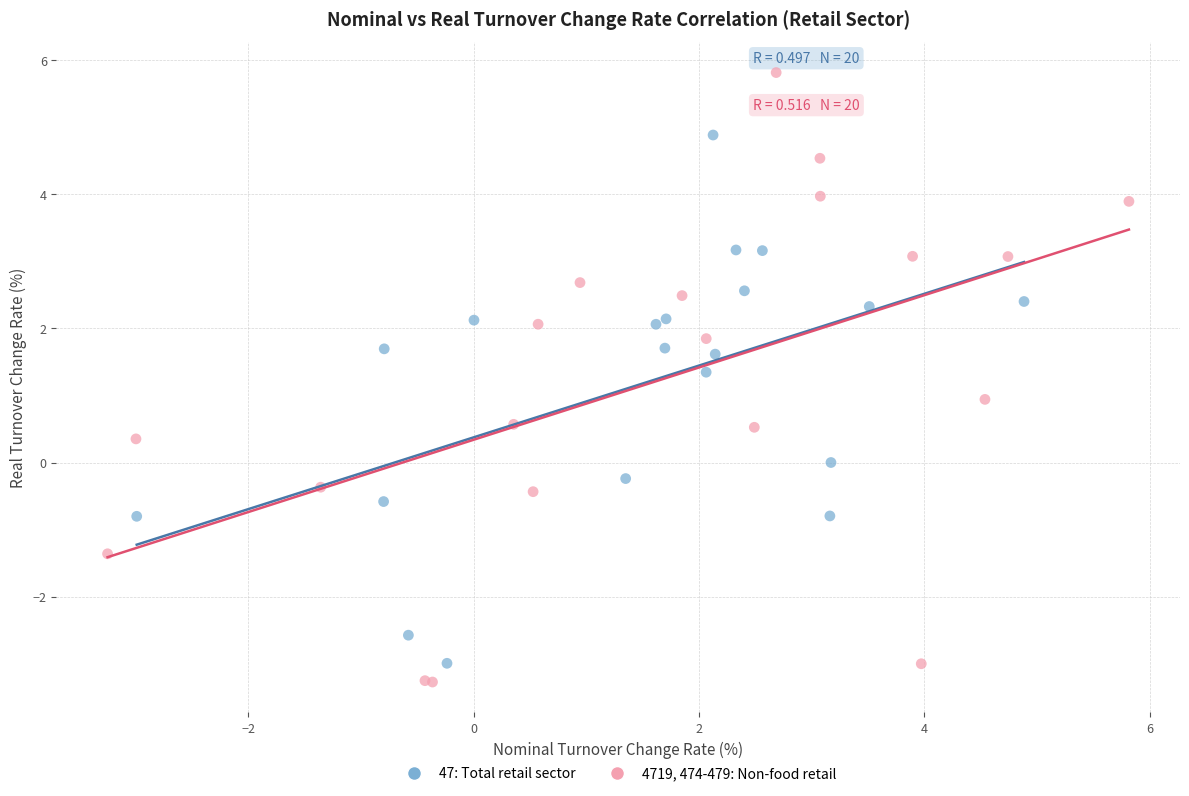

Which series contains the highest Y value?

4719, 474-479: Non-food retail